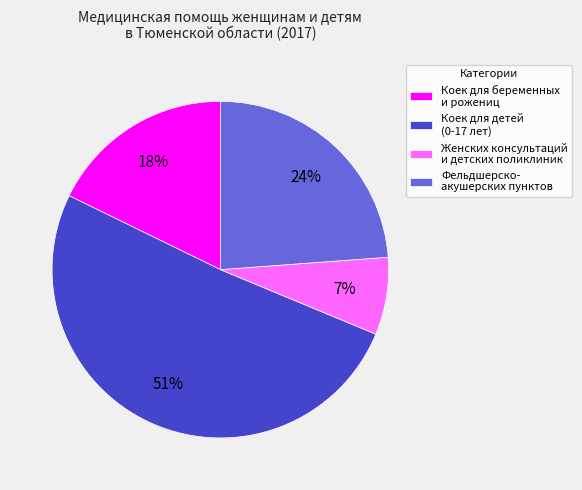

To the nearest percent, what portion does Коек для детей (0-17 лет) represent?

51%